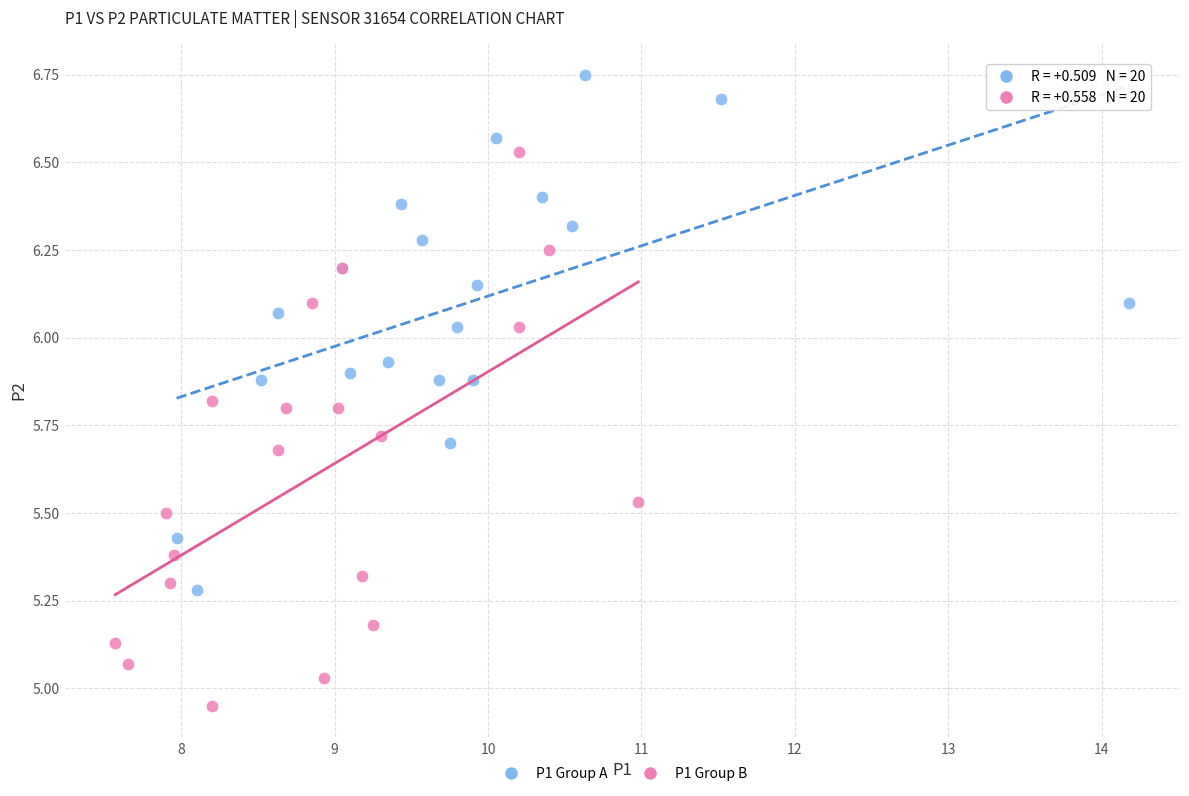

Which series contains the lowest Y value?

P1 Group B